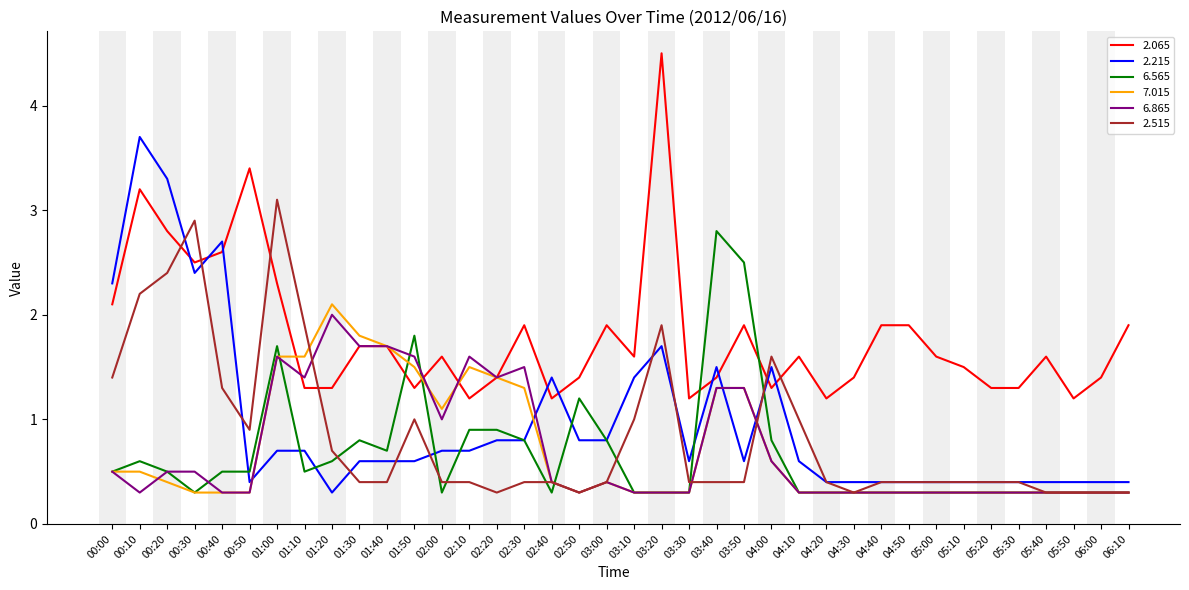

Between which two adjacent categories do 2.065 and 2.215 first intersect?

00:20 and 00:30